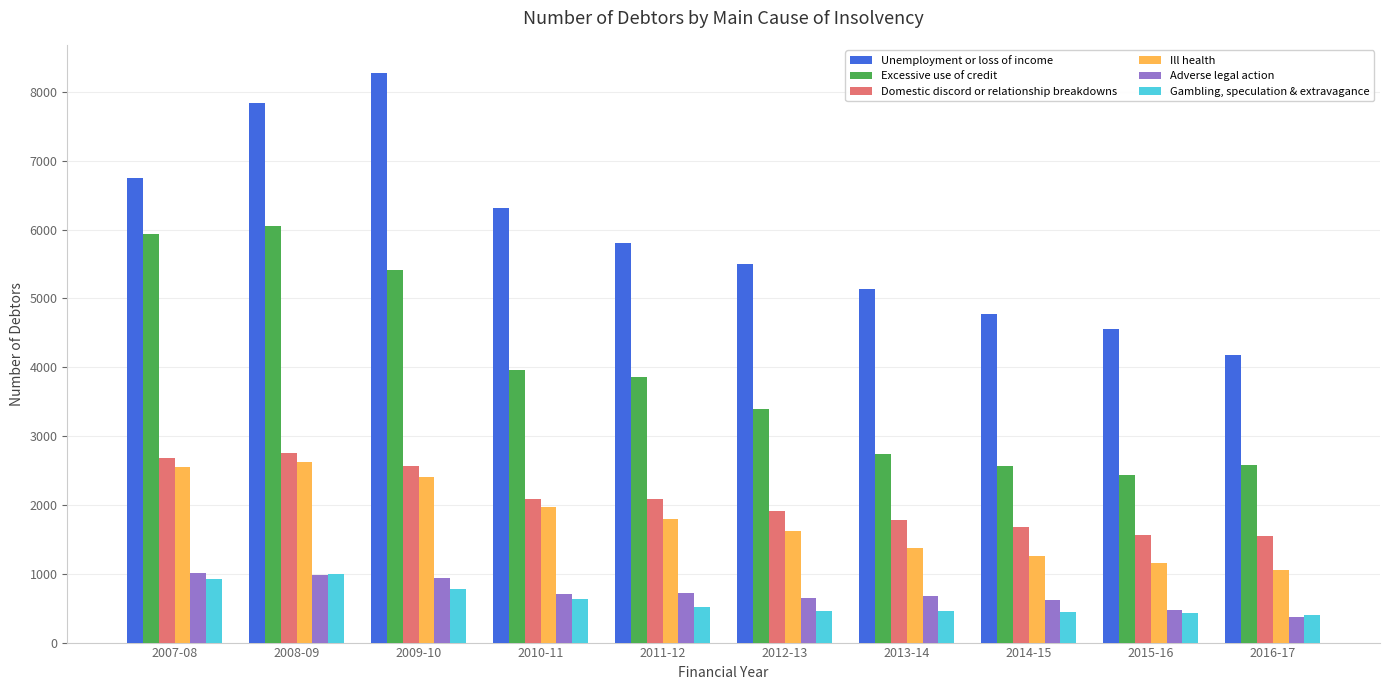

List the series in order of their peak value, lowest first.

Gambling, speculation & extravagance, Adverse legal action, Ill health, Domestic discord or relationship breakdowns, Excessive use of credit, Unemployment or loss of income